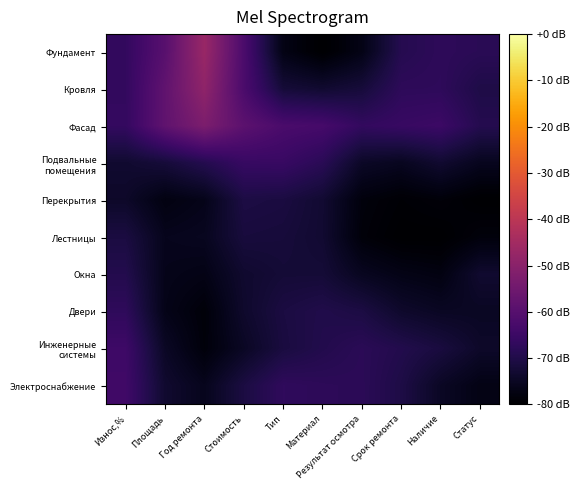

Which series has the largest range (max minus min)?

Фундамент